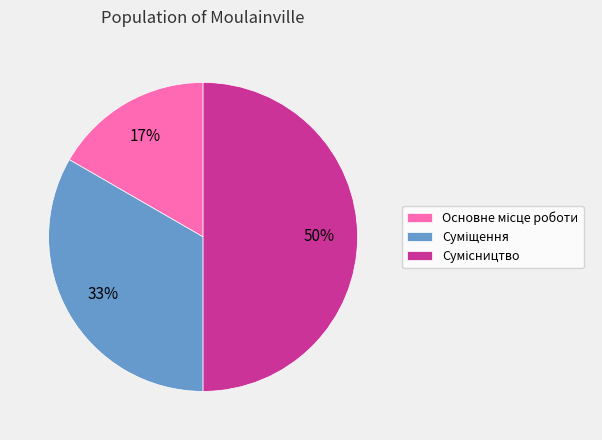

How many segments does this pie chart have?

3